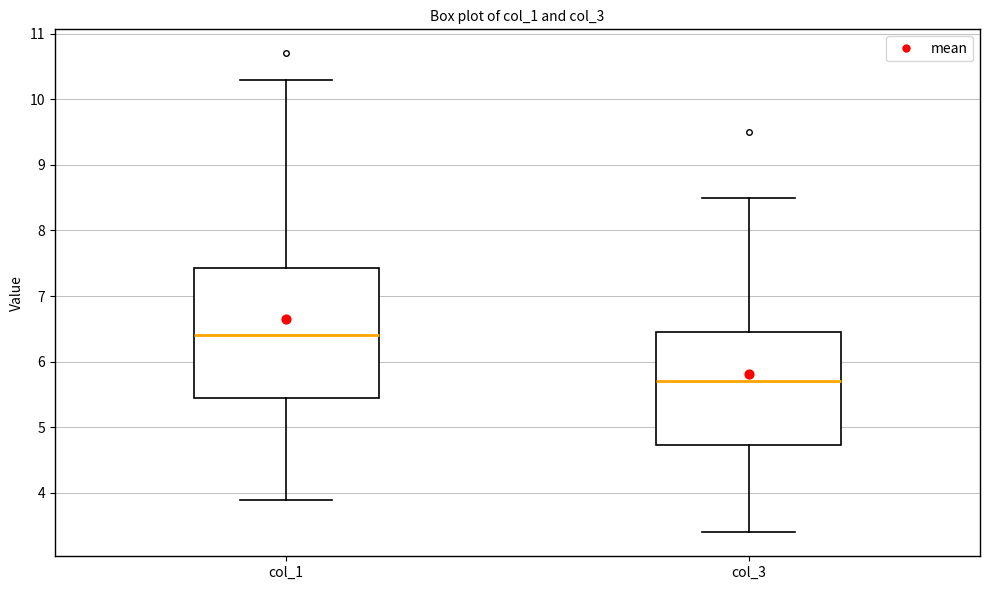

Comparing the boxes themselves (not the whiskers), which one is the tallest?

col_1